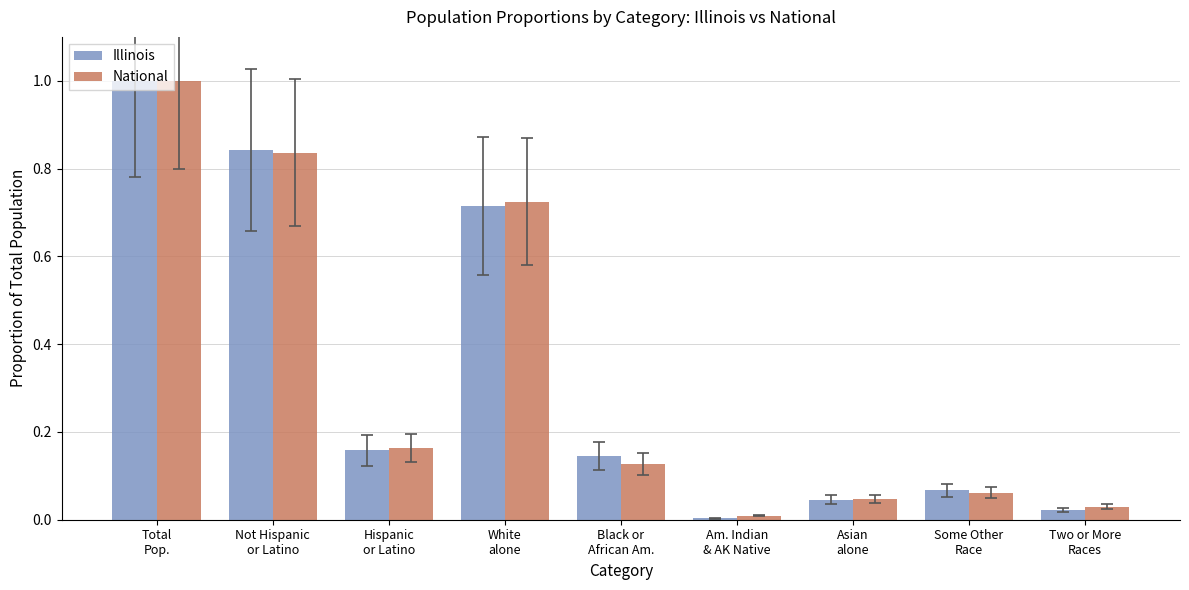

What is the label of the 4th bar from the right?

Am. Indian
& AK Native